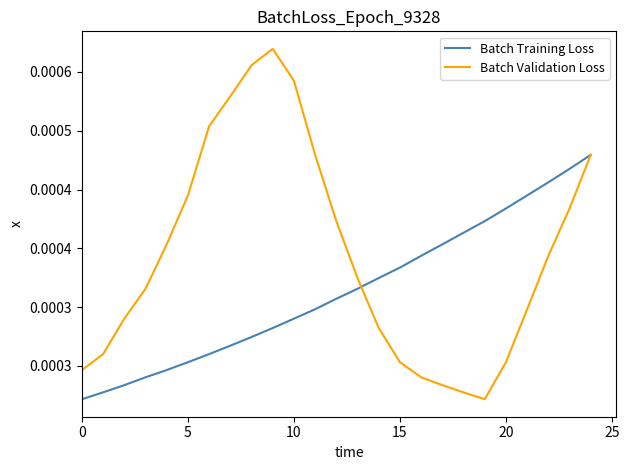

True or false: Batch Training Loss and Batch Validation Loss intersect in this chart.

True